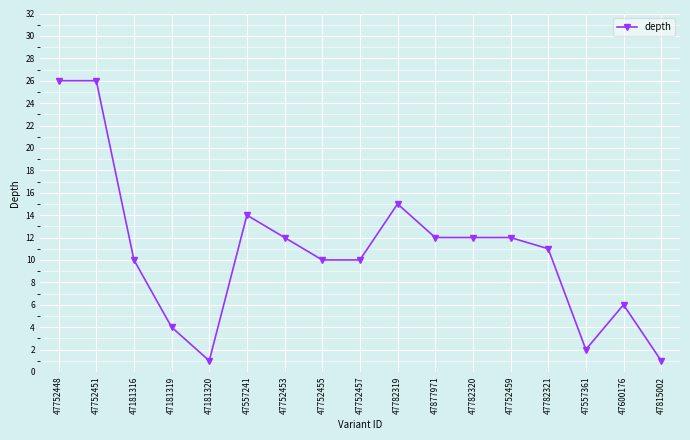

Is it true that the value at 47877971 is 3?

False